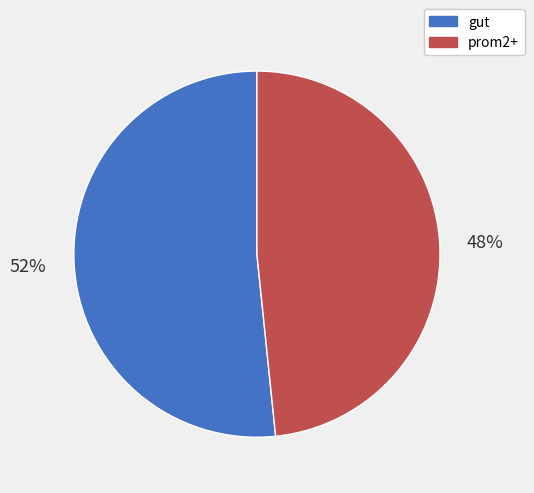

Is it true that gut is 52% of the pie?

True